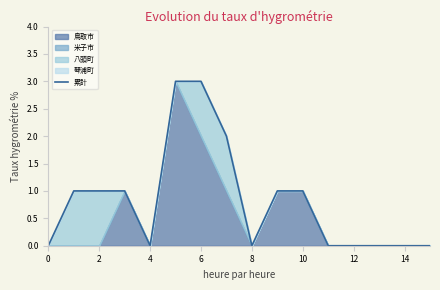

At which label is the value closest to 1?

2